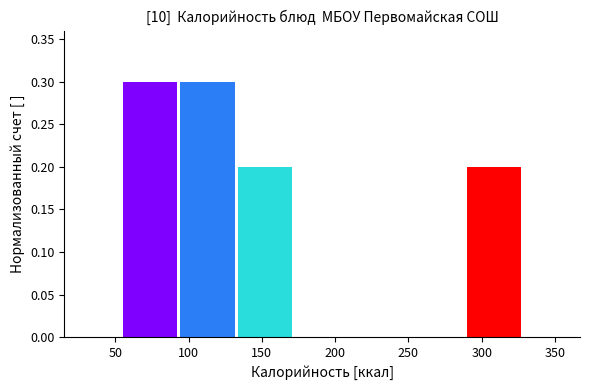

Reading left to right, list every bar in this chart as the range it spans on the x-axis followed by its height. Neither the bar edges nor the heights are printed on the chart, so give them approximately, as read against the axes.

55 to 95: 0.3
95 to 135: 0.3
135 to 170: 0.2
170 to 210: 0
210 to 250: 0
250 to 290: 0
290 to 330: 0.2